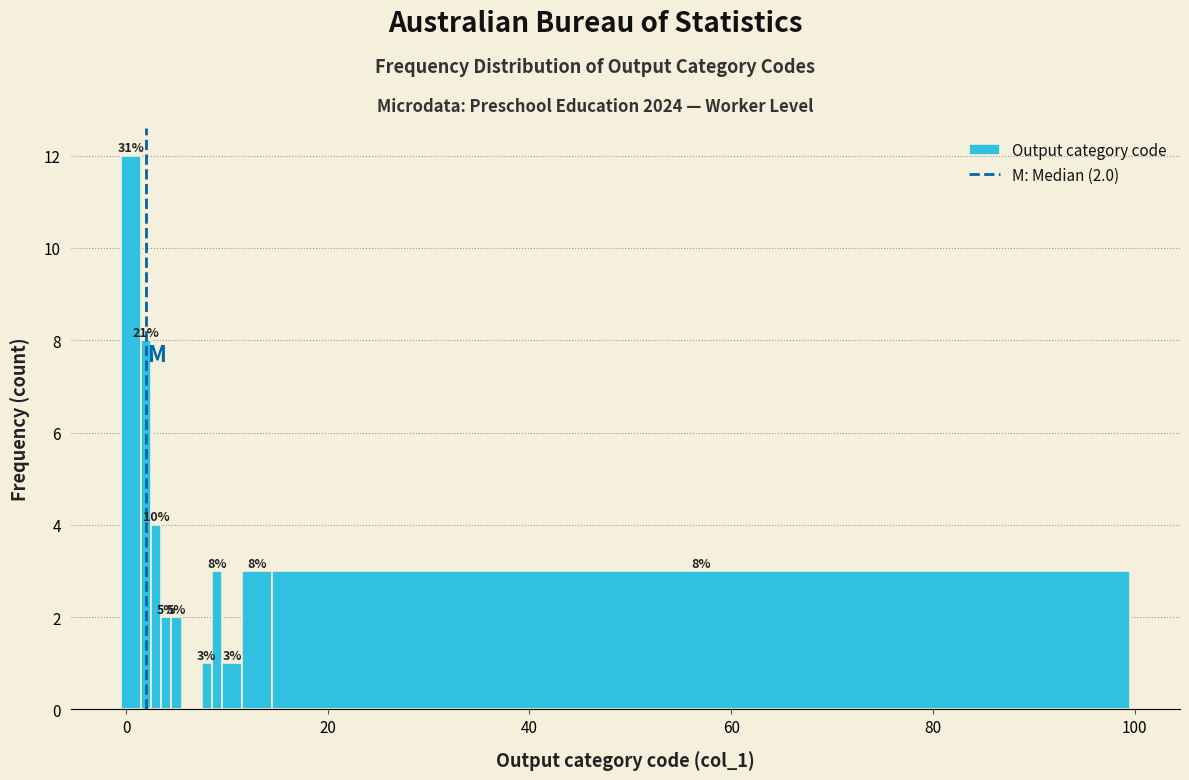

Around what value on the x-axis is the tallest bar? Give the approximate position of its centre, as read against the axis.

0